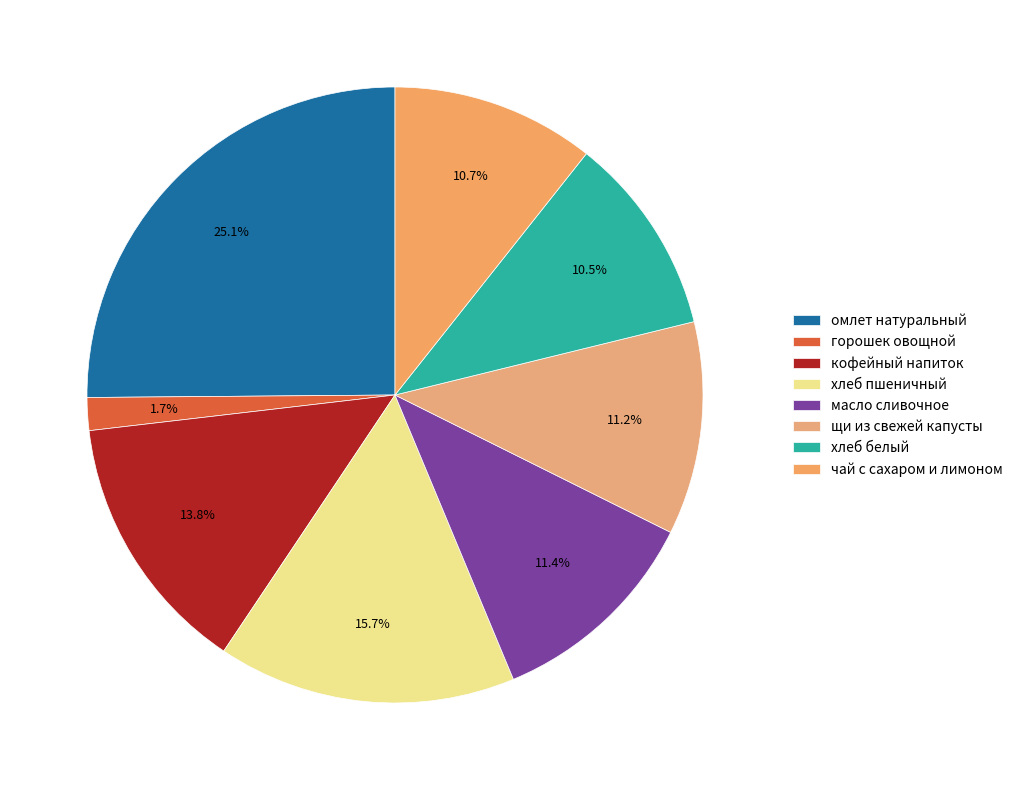

To the nearest percent, what is the average slice percentage?

12%